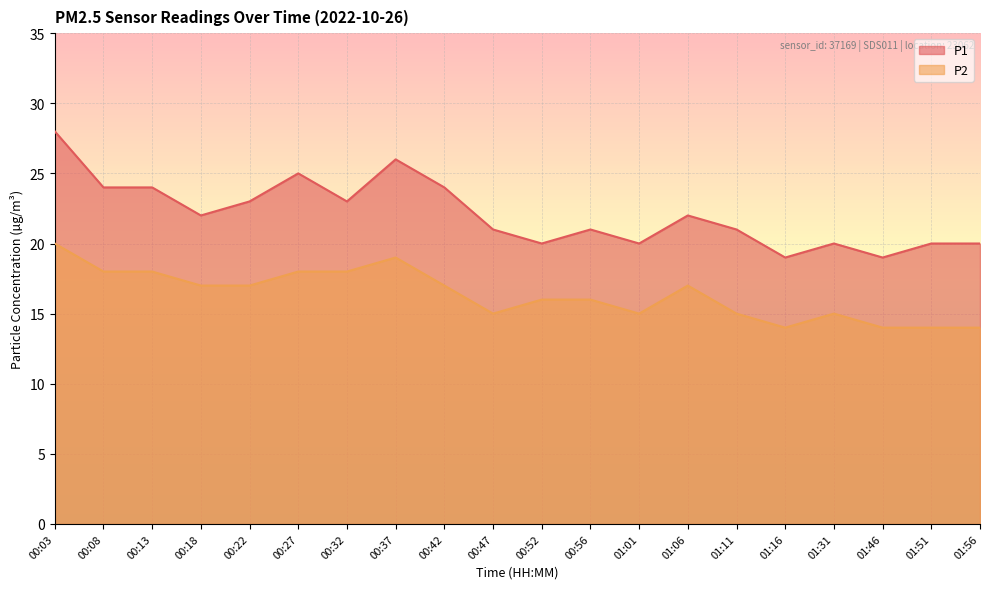

True or false: P2 and P1 intersect in this chart.

False